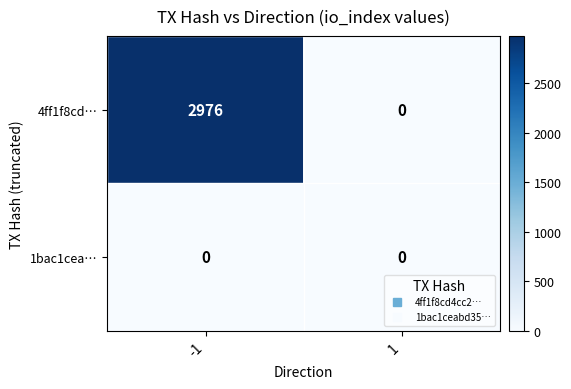

Between -1 and 1, which series saw the biggest shift?

4ff1f8cd…